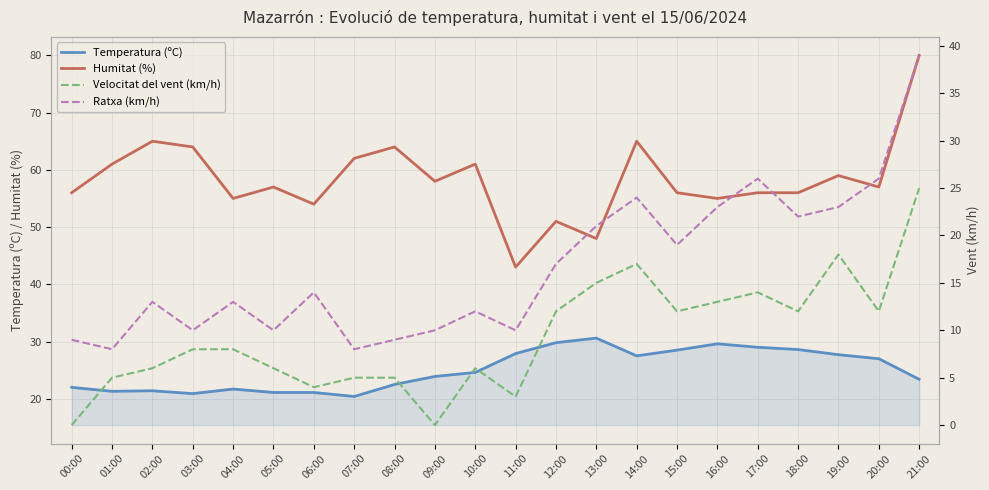

Reading left to right, what are all the values shown in this chart?

Temperatura (ºC): 22.0	21.3	21.4	20.9	21.7	21.1	21.1	20.4	22.5	23.9	24.6	27.9	29.8	30.6	27.5	28.5	29.6	29.0	28.6	27.7	27.0	23.4
Humitat (%): 56.0	61.0	65.0	64.0	55.0	57.0	54.0	62.0	64.0	58.0	61.0	43.0	51.0	48.0	65.0	56.0	55.0	56.0	56.0	59.0	57.0	80.0
Velocitat del vent (km/h): 0.0	5.0	6.0	8.0	8.0	6.0	4.0	5.0	5.0	0.0	6.0	3.0	12.0	15.0	17.0	12.0	13.0	14.0	12.0	18.0	12.0	25.0
Ratxa (km/h): 9.0	8.0	13.0	10.0	13.0	10.0	14.0	8.0	9.0	10.0	12.0	10.0	17.0	21.0	24.0	19.0	23.0	26.0	22.0	23.0	26.0	39.0